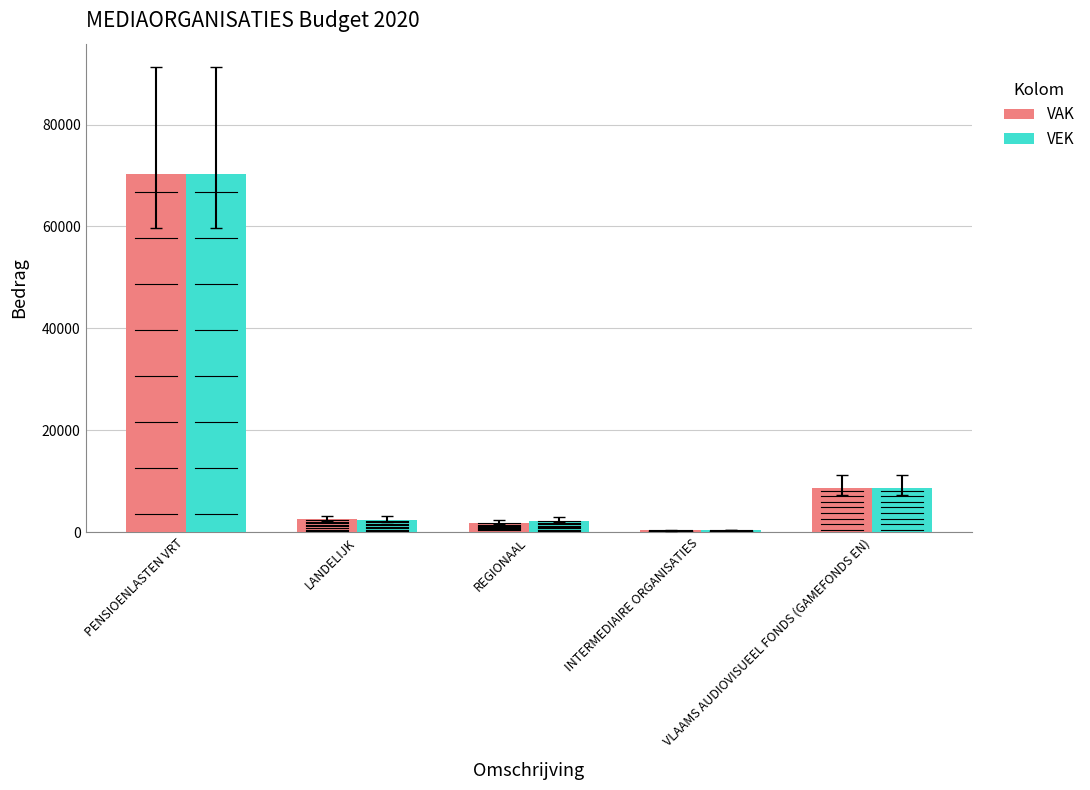

What position from the left is VLAAMS AUDIOVISUEEL FONDS (GAMEFONDS EN)?

5